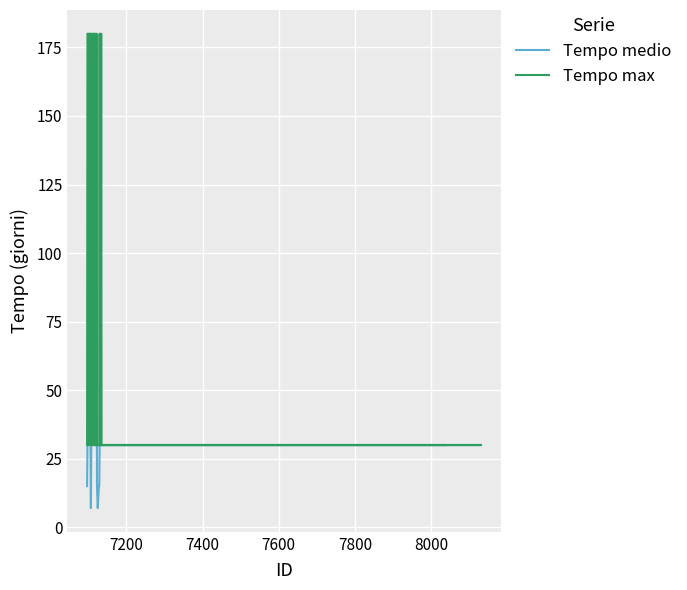

What is the label of the 4th point from the left?

7600